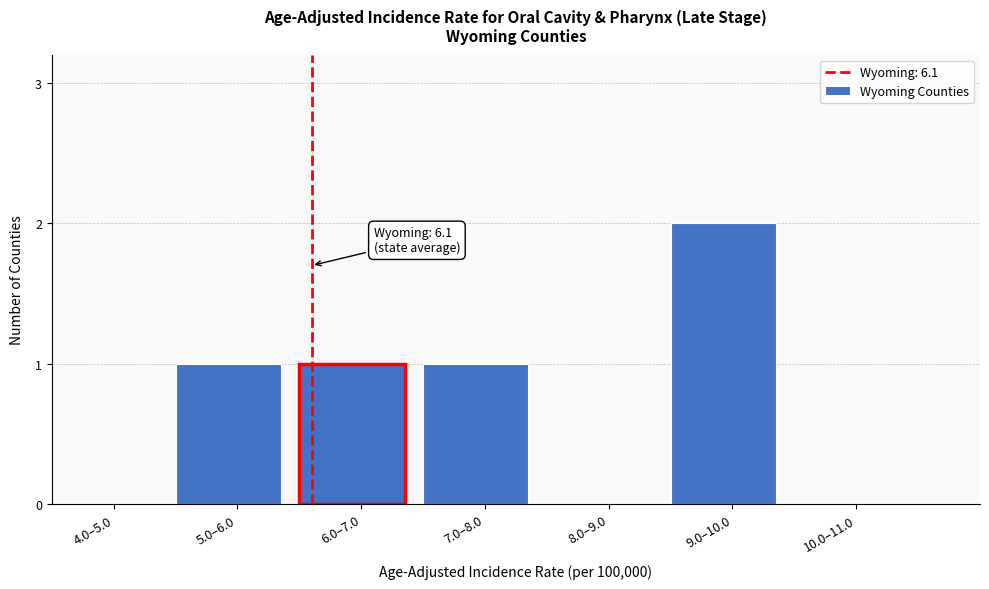

Reading left to right, transcribe all the data shown in this chart.

4.0–5.0=0	5.0–6.0=1	6.0–7.0=1	7.0–8.0=1	8.0–9.0=0	9.0–10.0=2	10.0–11.0=0